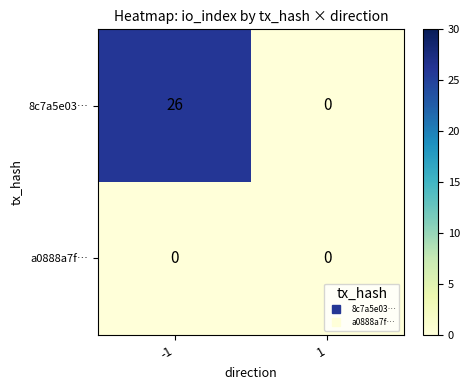

What value does the 8c7a5e03… series have at -1, to the nearest 5?

25